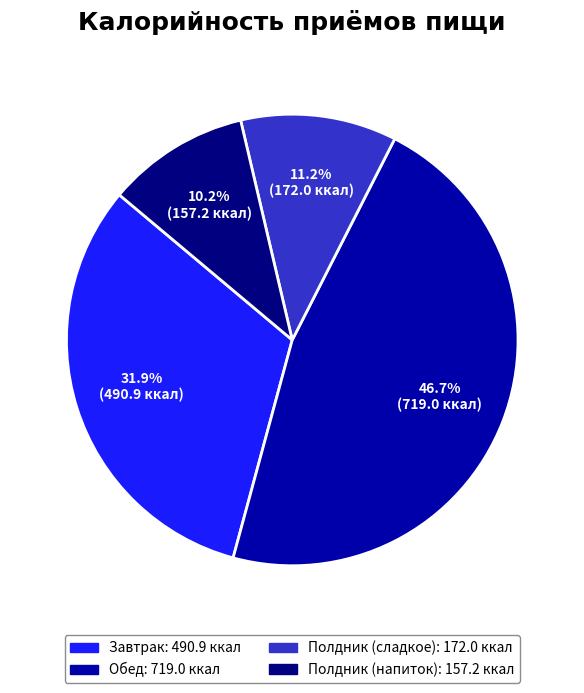

How much of the chart is everything except Полдник (сладкое)?

88.8%